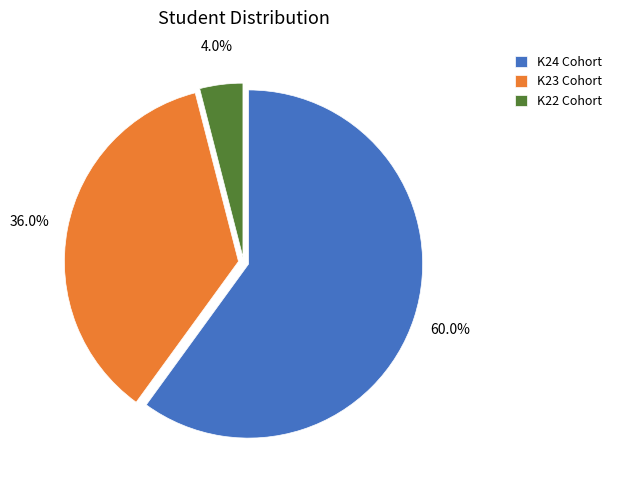

Does K22 Cohort represent more than half of the total?

No